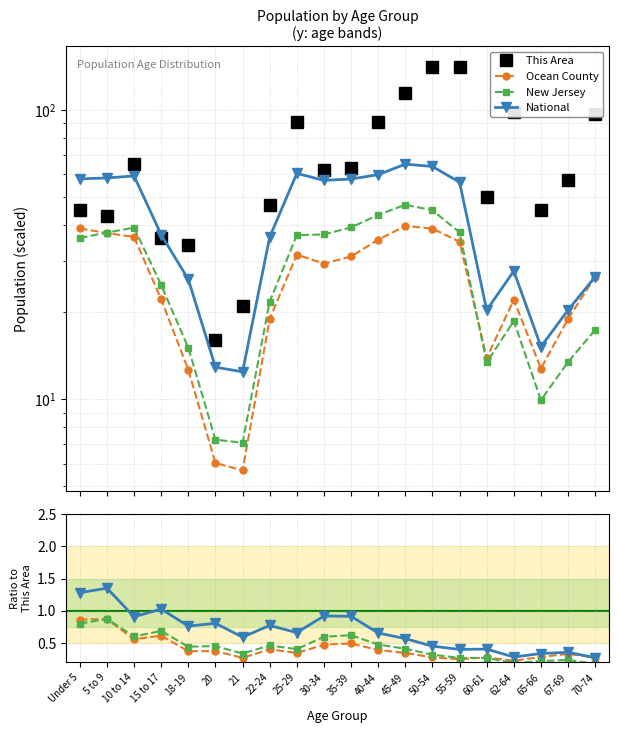

Between 20 and 21, which is larger?

21